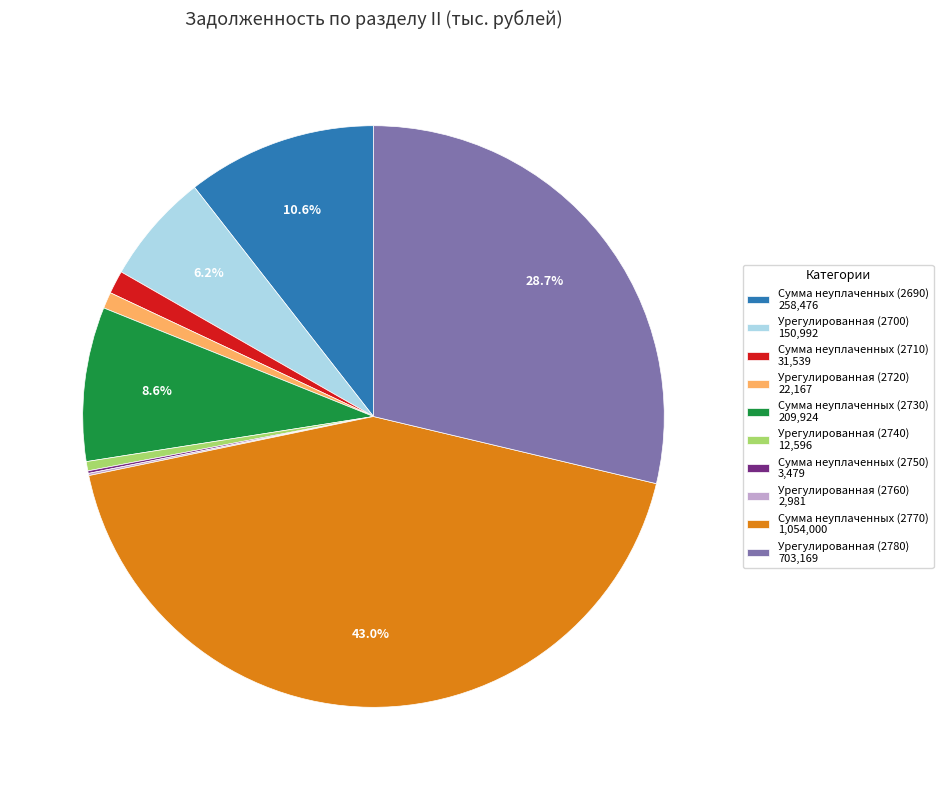

Which has a higher value, Сумма неуплаченных (2710) 31,539 or Сумма неуплаченных (2730) 209,924?

Сумма неуплаченных (2730) 209,924